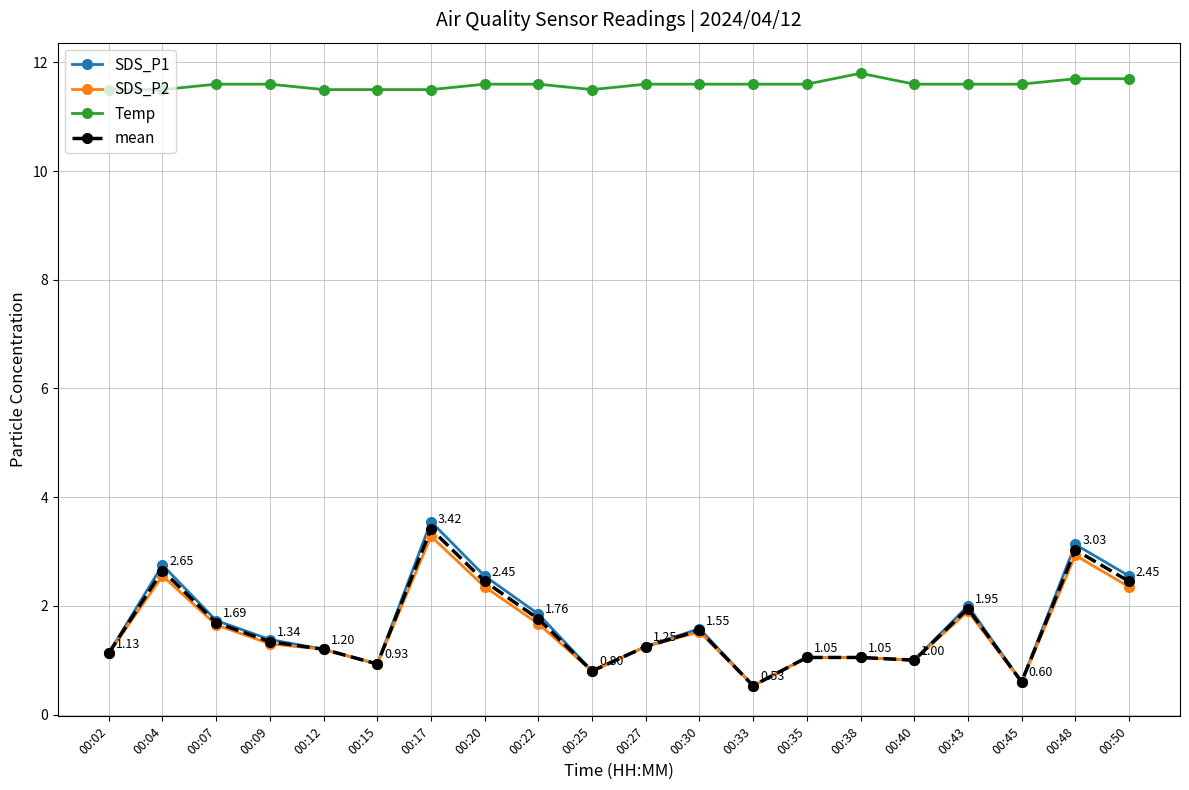

Which series changed the most between 00:12 and 00:20?

SDS_P1